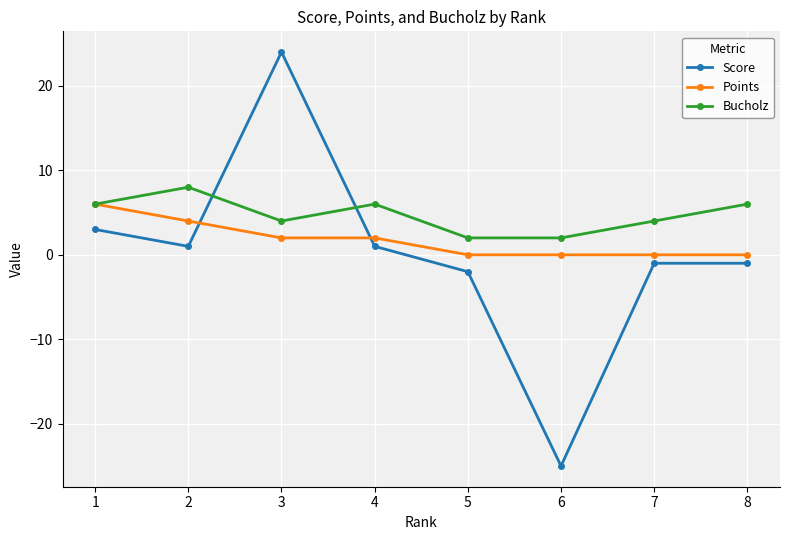

Count the number of data series in this chart.

3